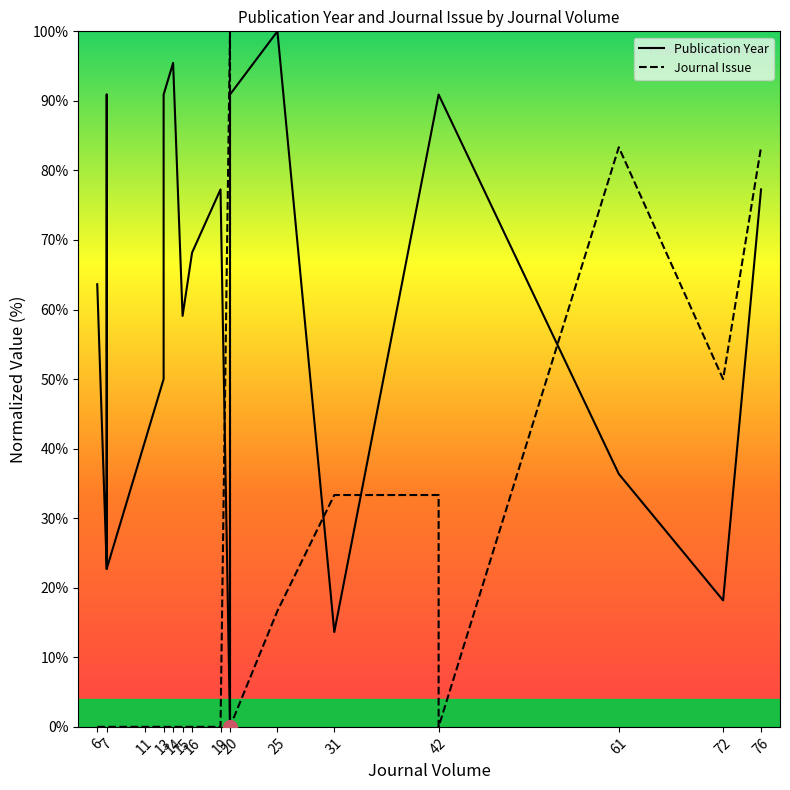

True or false: Publication Year has more than 1 interior local peaks.

True